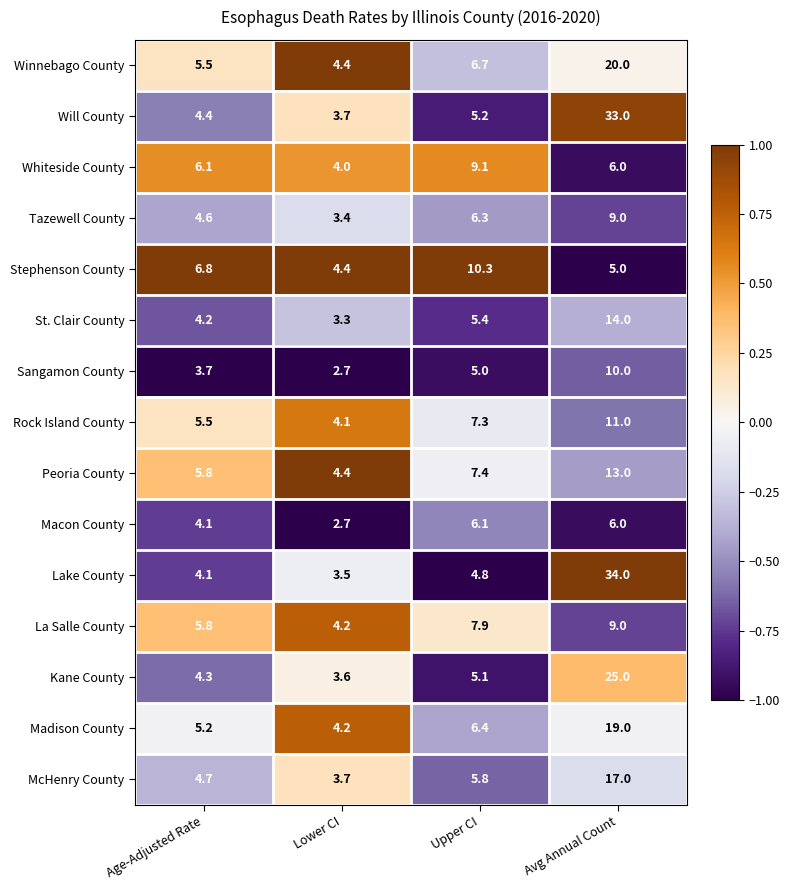

What is the difference between the highest and lowest values at Age-Adjusted Rate?

3.1